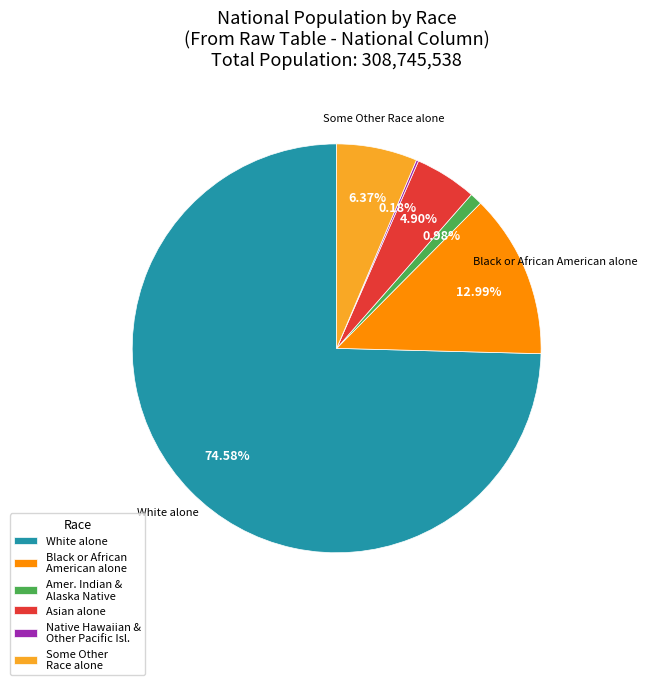

Which category accounts for the majority?

White alone